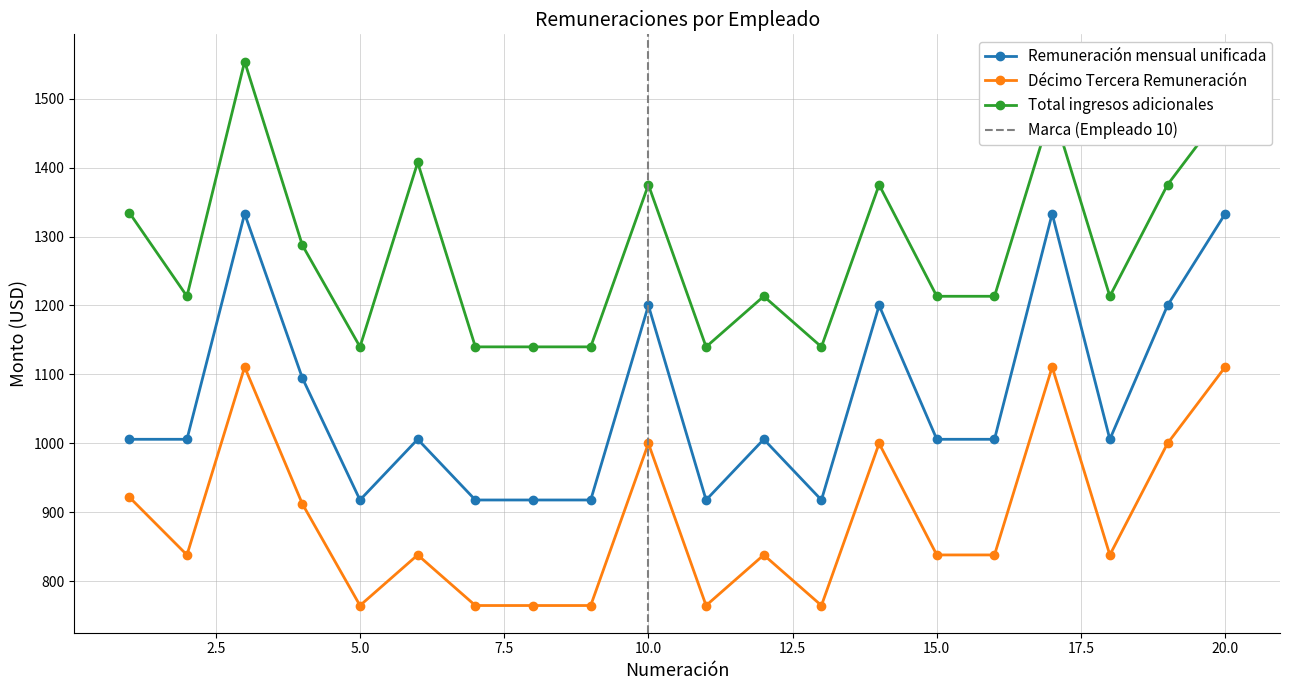

True or false: Total ingresos adicionales and Remuneración mensual unificada intersect in this chart.

False